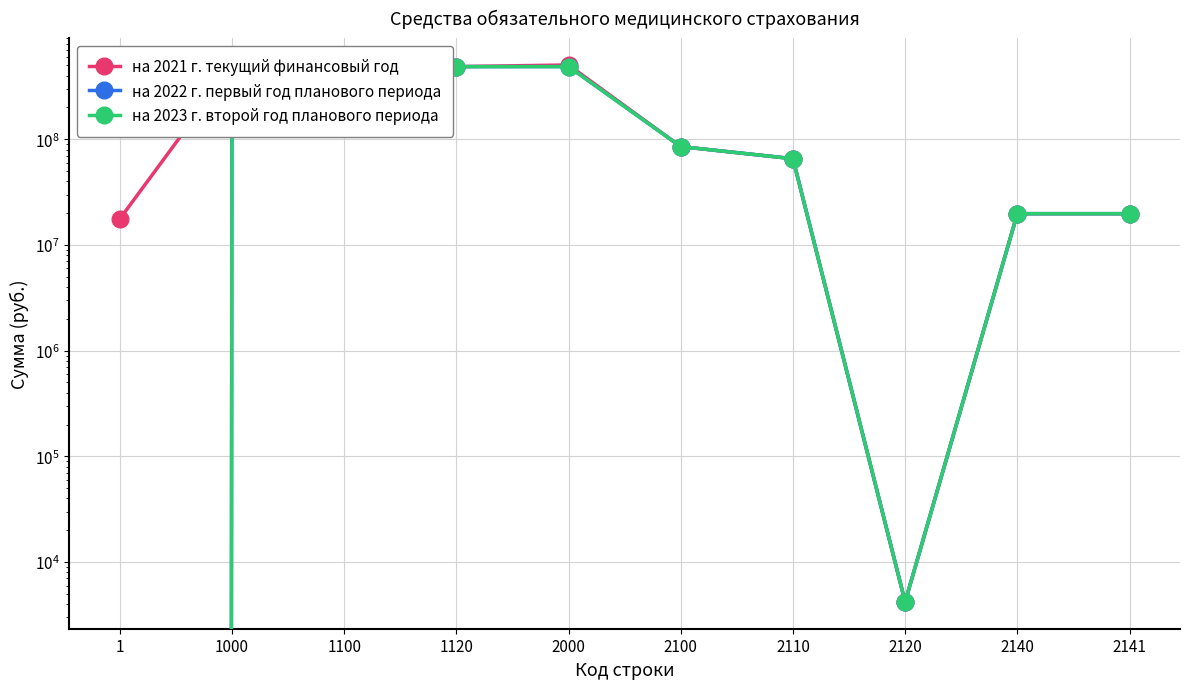

At which label does на 2023 г. второй год планового периода reach its peak?

1000